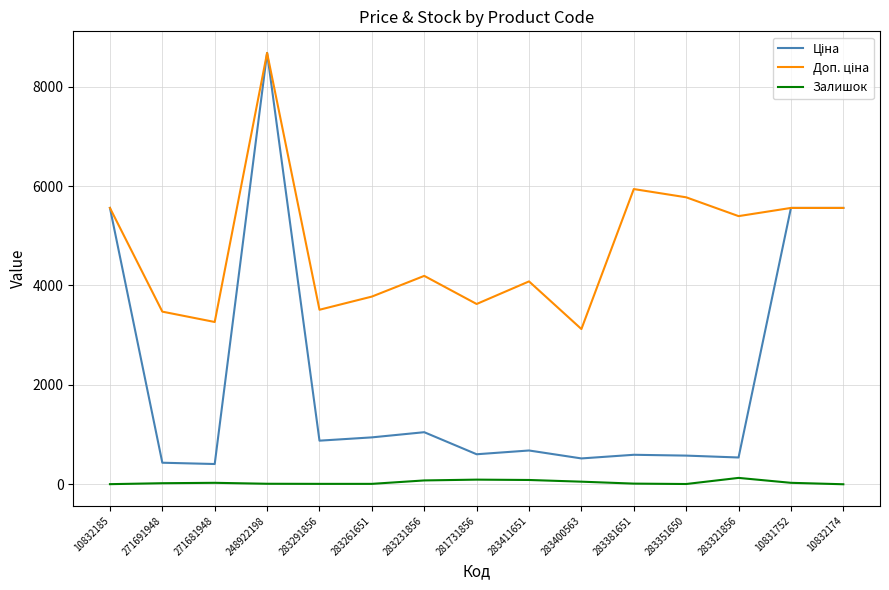

True or false: Залишок has a value of 14.0 at 283381651.

True